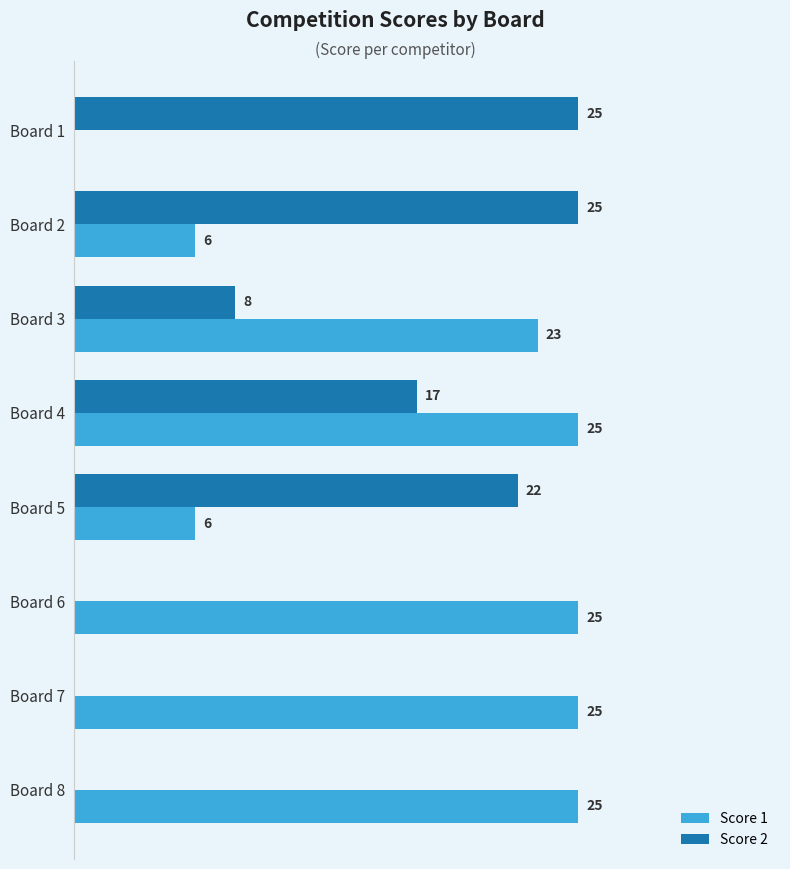

Between Board 2 and Board 7, which series saw the biggest shift?

Score 2